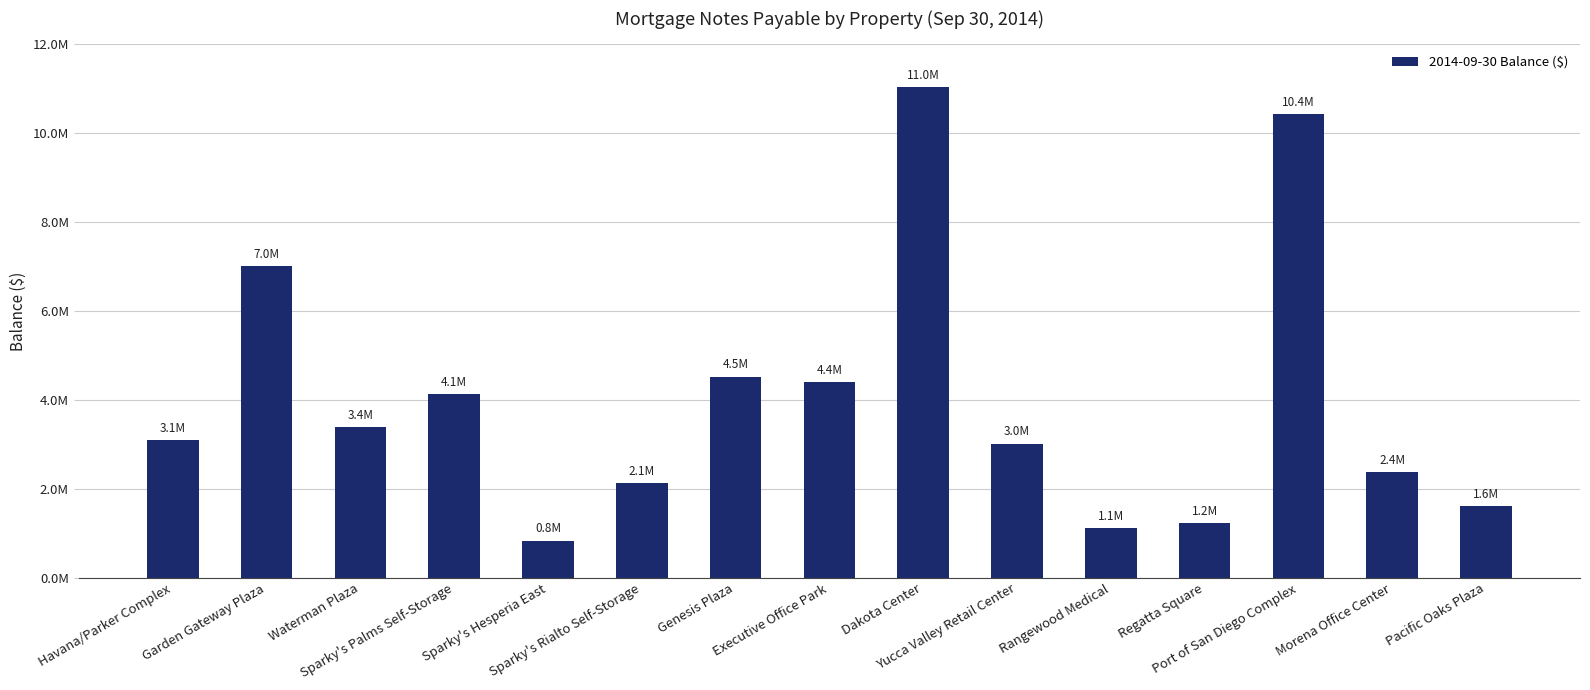

The value at Regatta Square is 1222266. True or false?

True